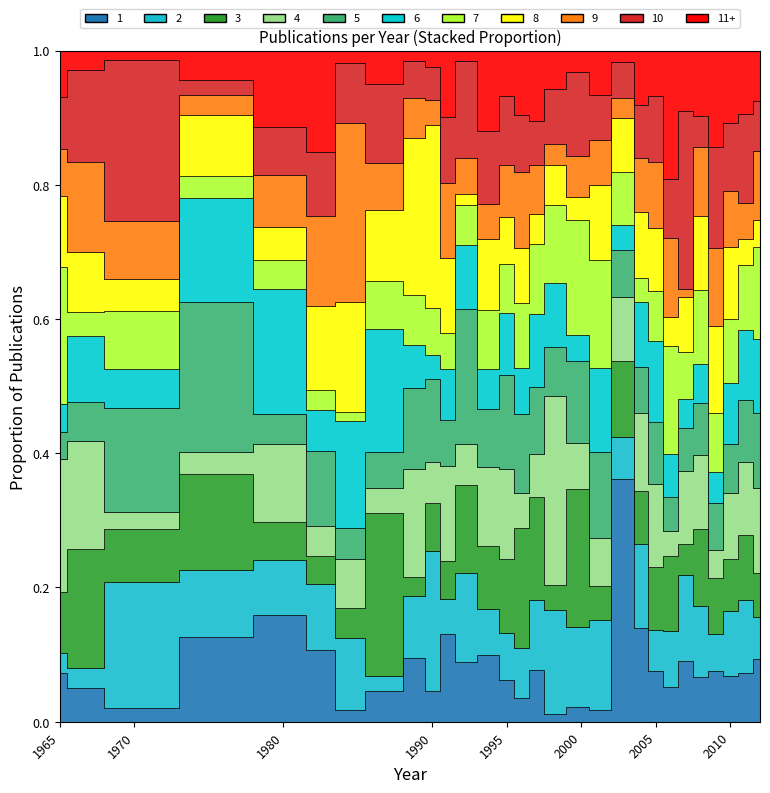

What is the sum of all values?

45